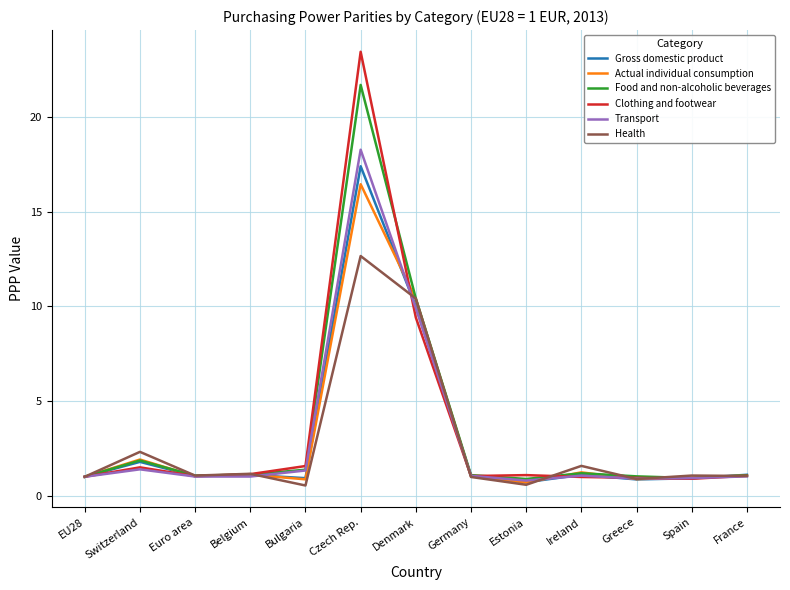

Which series has the largest range (max minus min)?

Clothing and footwear